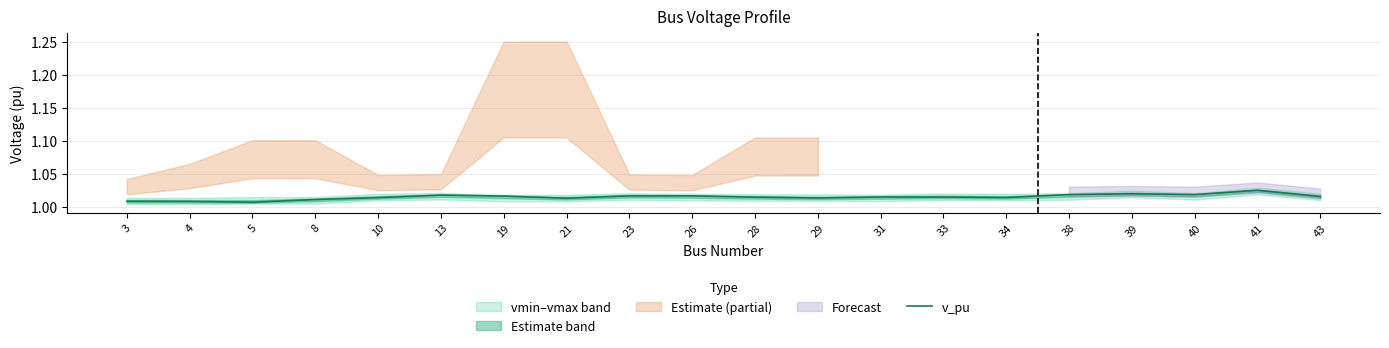

Between 3 and 26, which is larger?

26